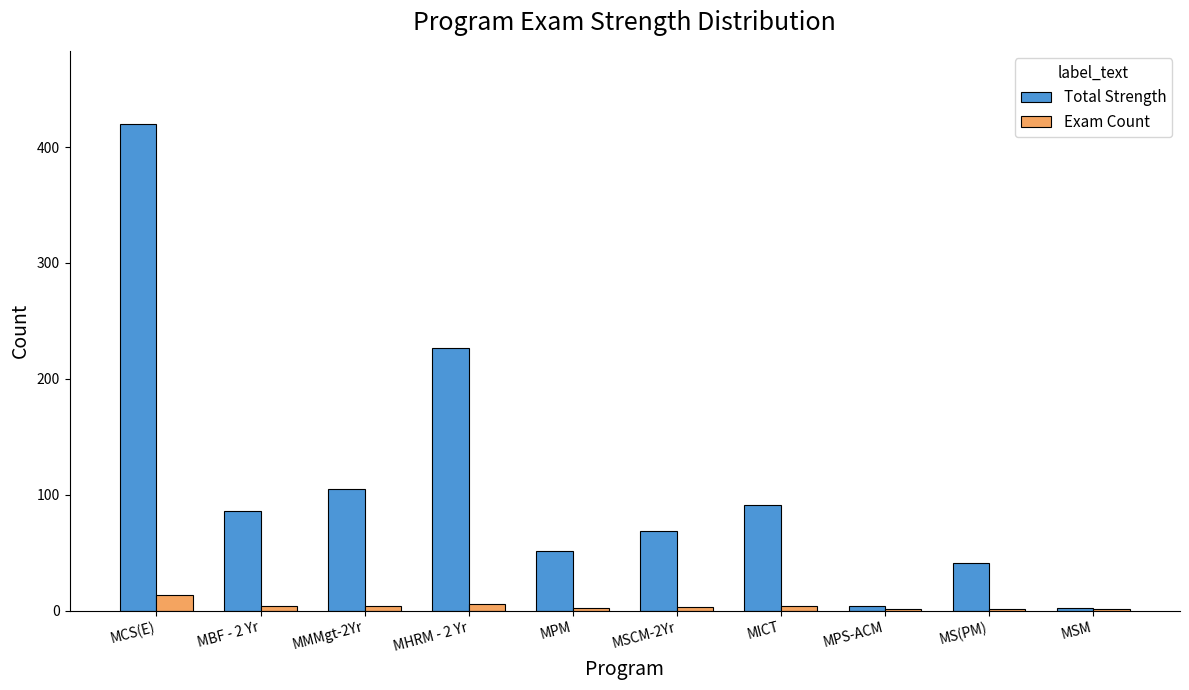

True or false: Total Strength has a value of 16 at MPM.

False